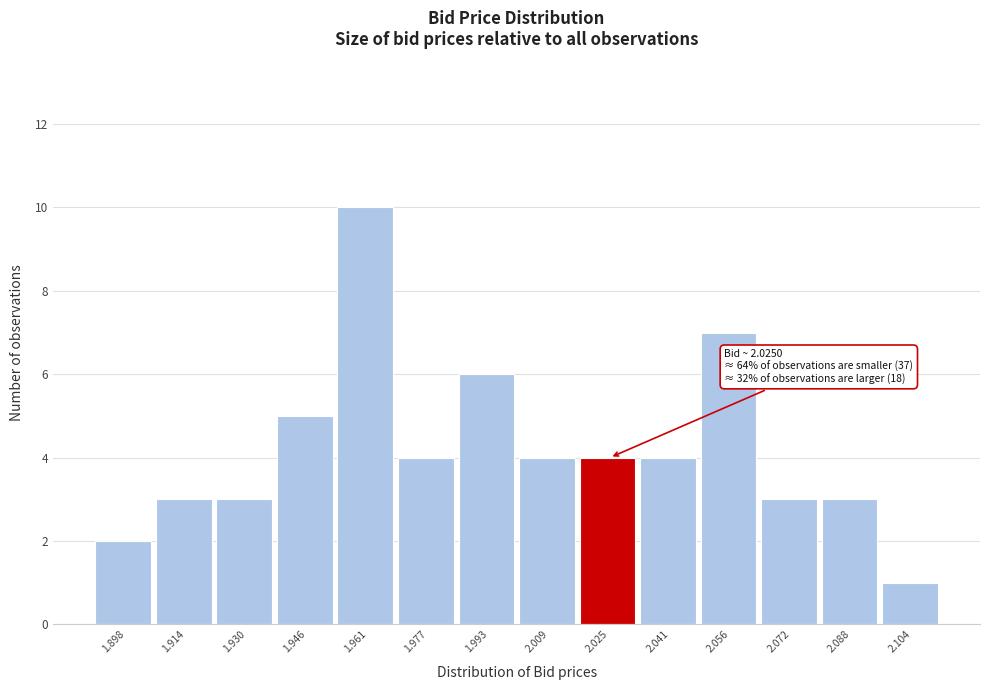

Which range on the x-axis has the tallest bar?

1.954 to 1.970